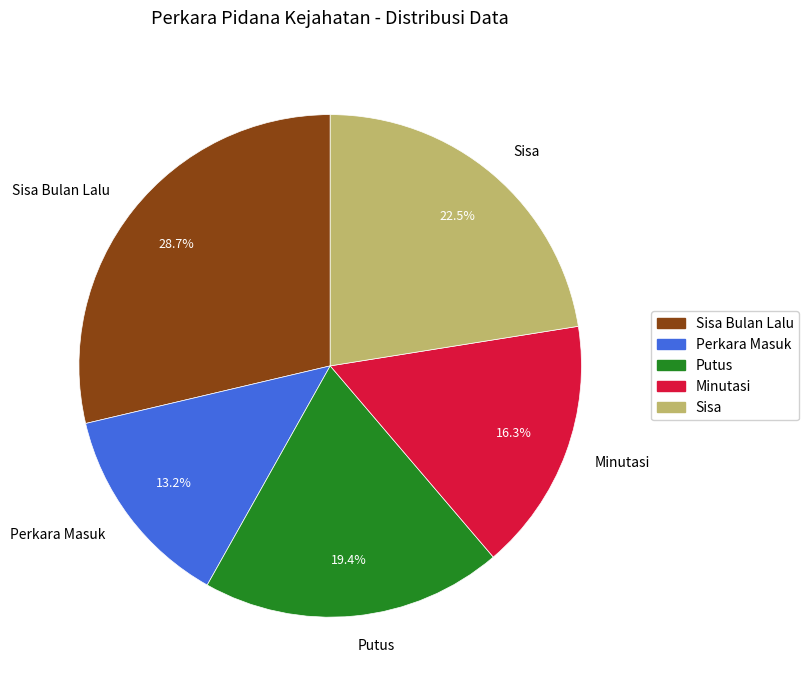

Which category has the biggest portion of the pie?

Sisa Bulan Lalu